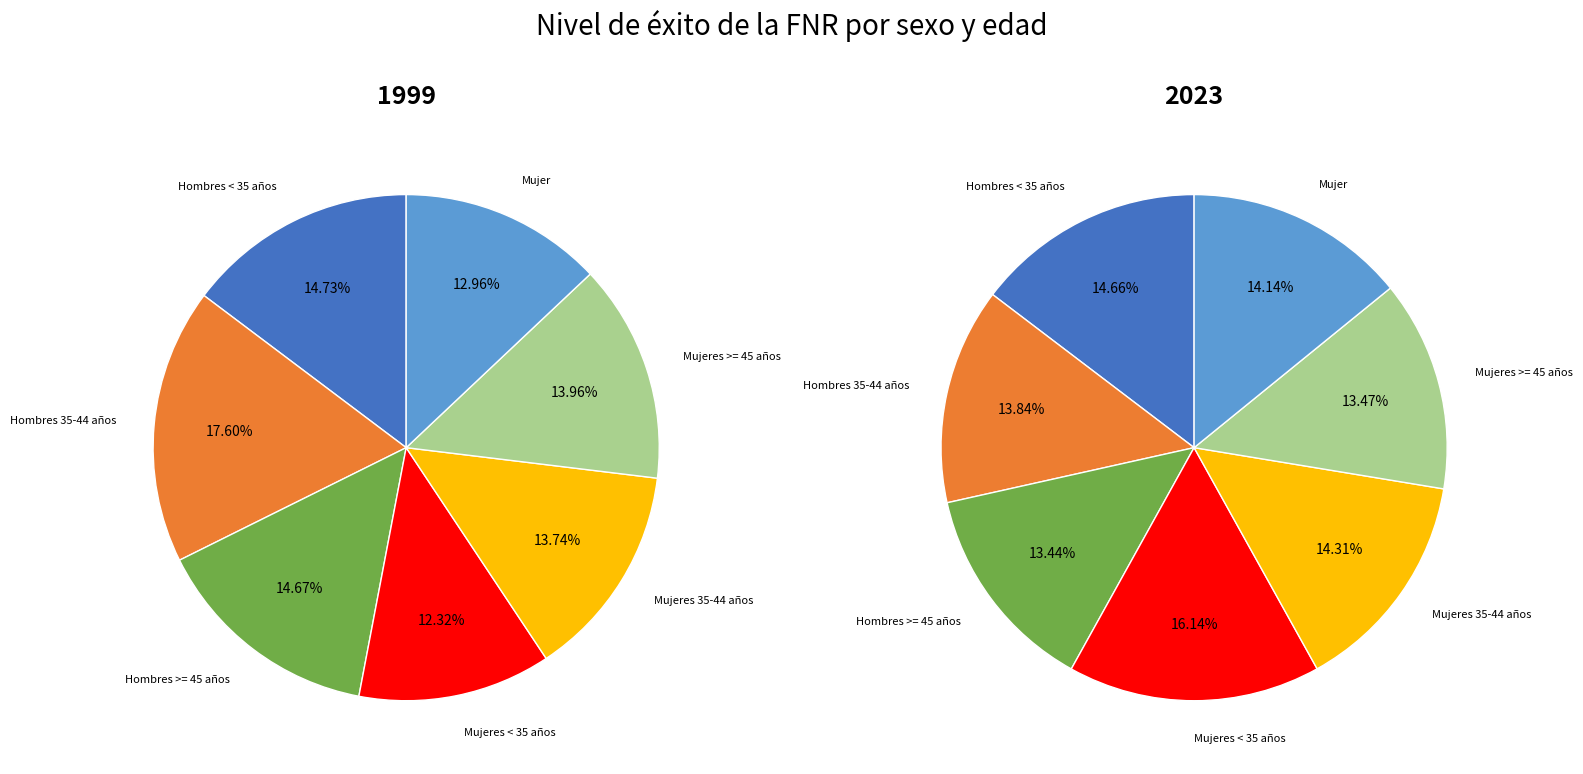

How much of the chart is everything except Mujeres 35-44 años?

86.3%